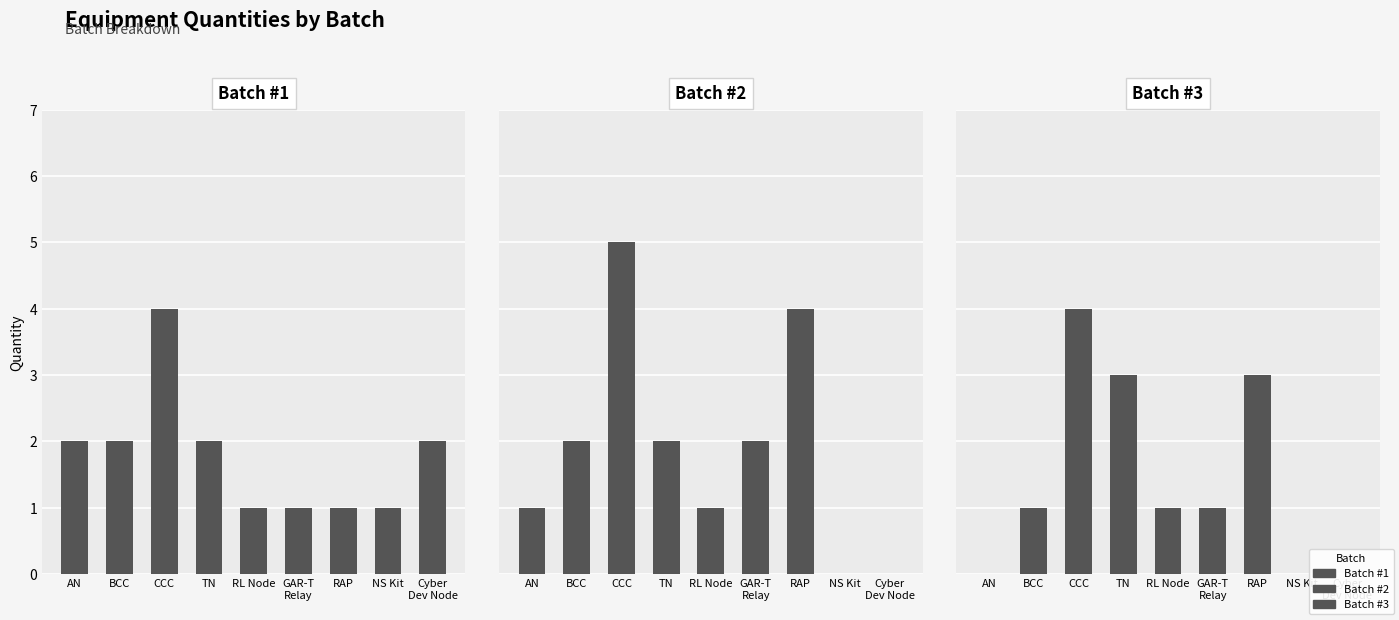

At AN, list the series in order from largest to smallest.

Batch #1, Batch #2, Batch #3